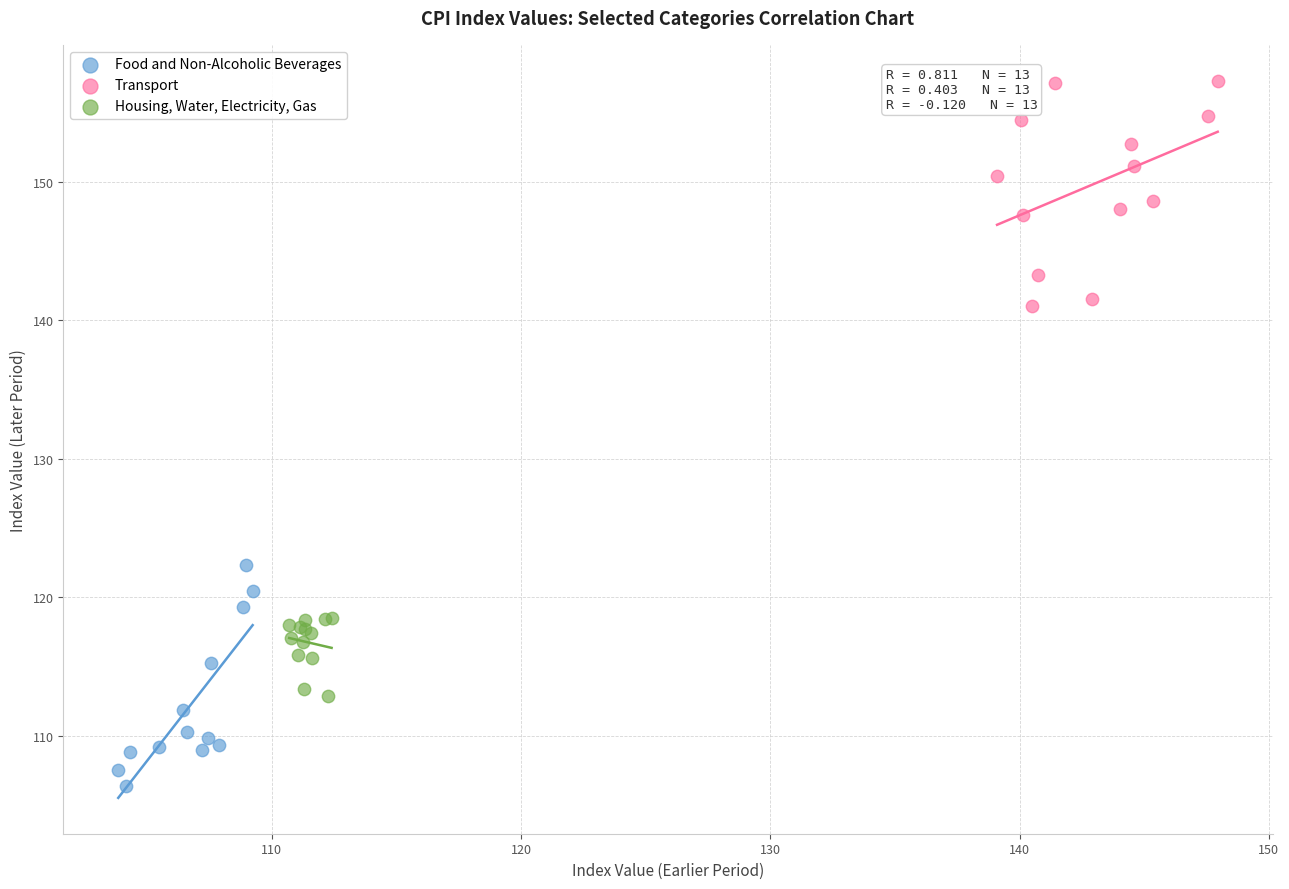

Which series reaches the minimum Y coordinate?

Food and Non-Alcoholic Beverages